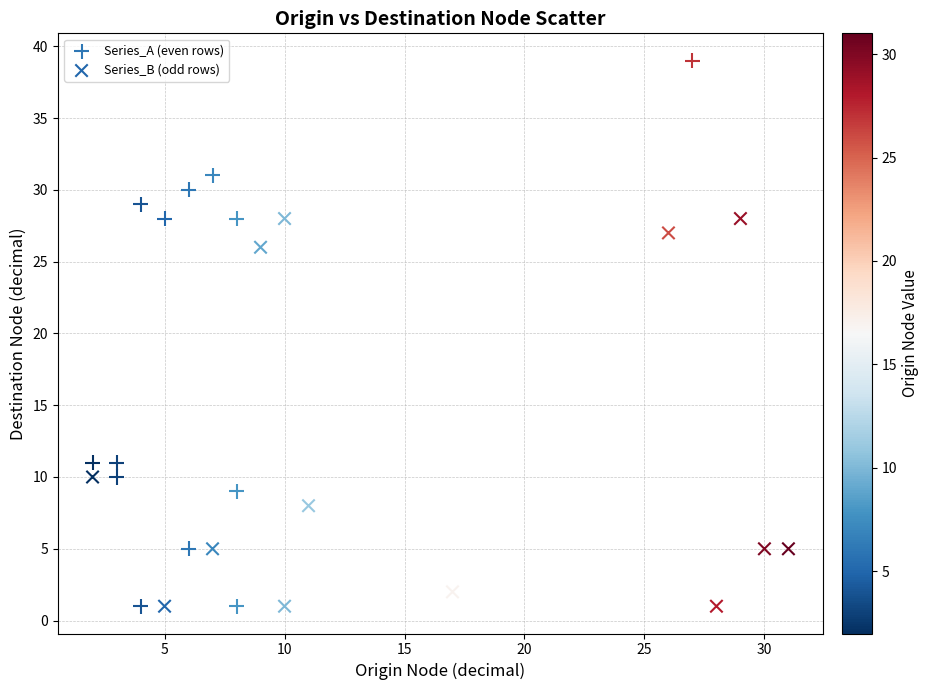

Which series has the largest Y range (max minus min)?

Series_A (even rows)